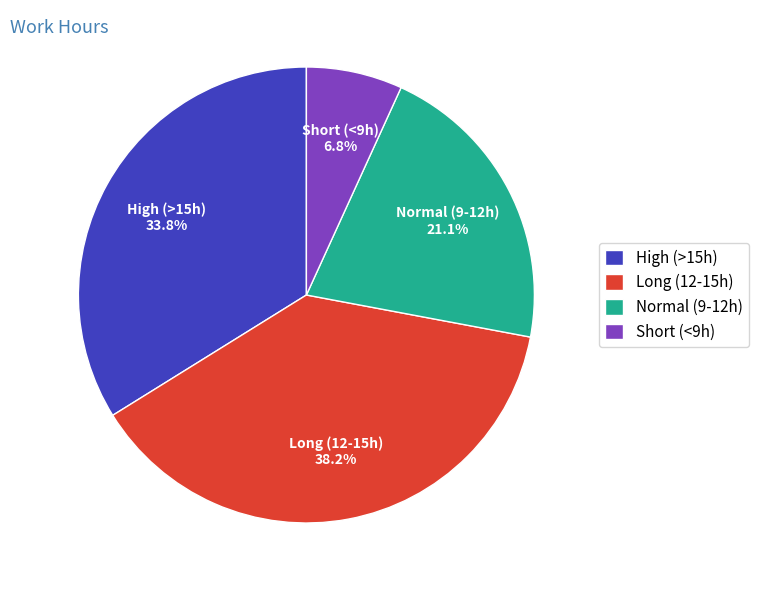

Is there a majority slice in this chart?

No